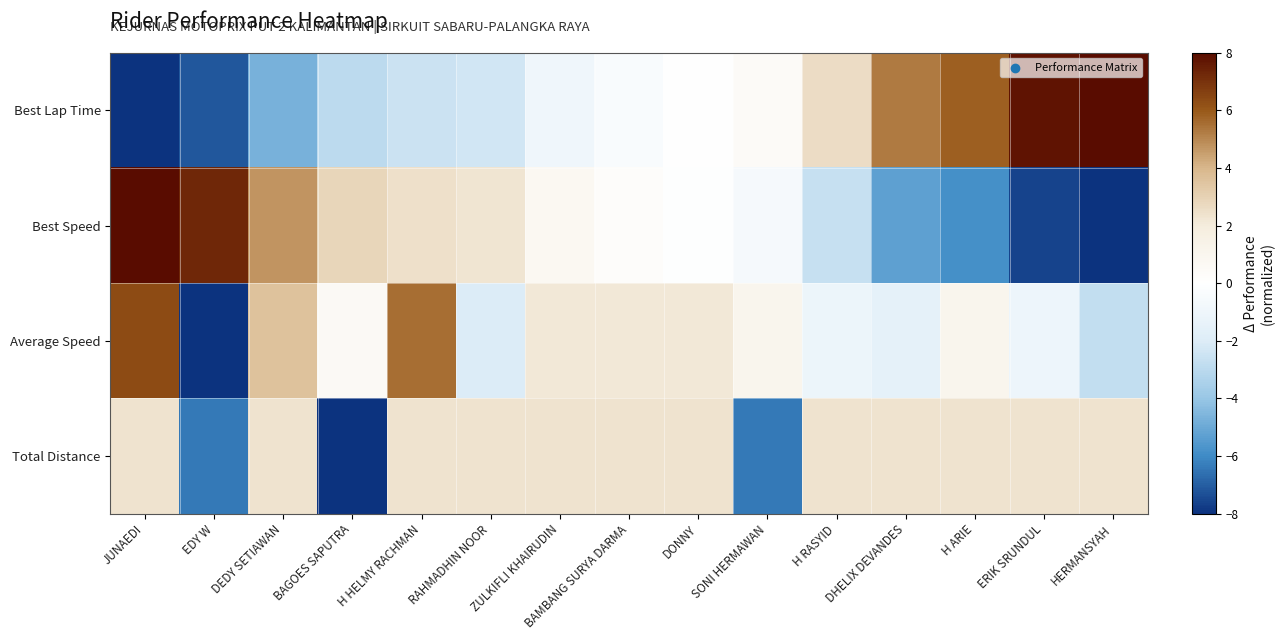

At which category is the sum across all series the highest?

JUNAEDI